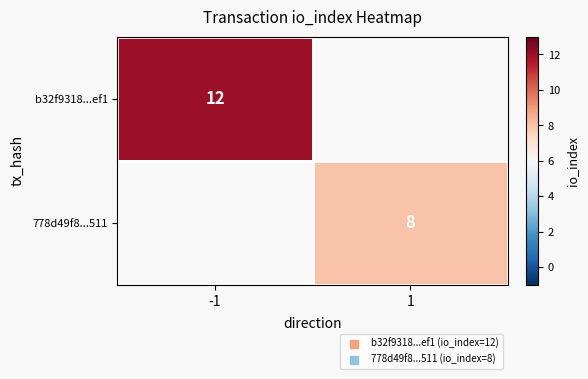

The b32f9318...ef1 series shows 7.3 at -1. True or false?

False